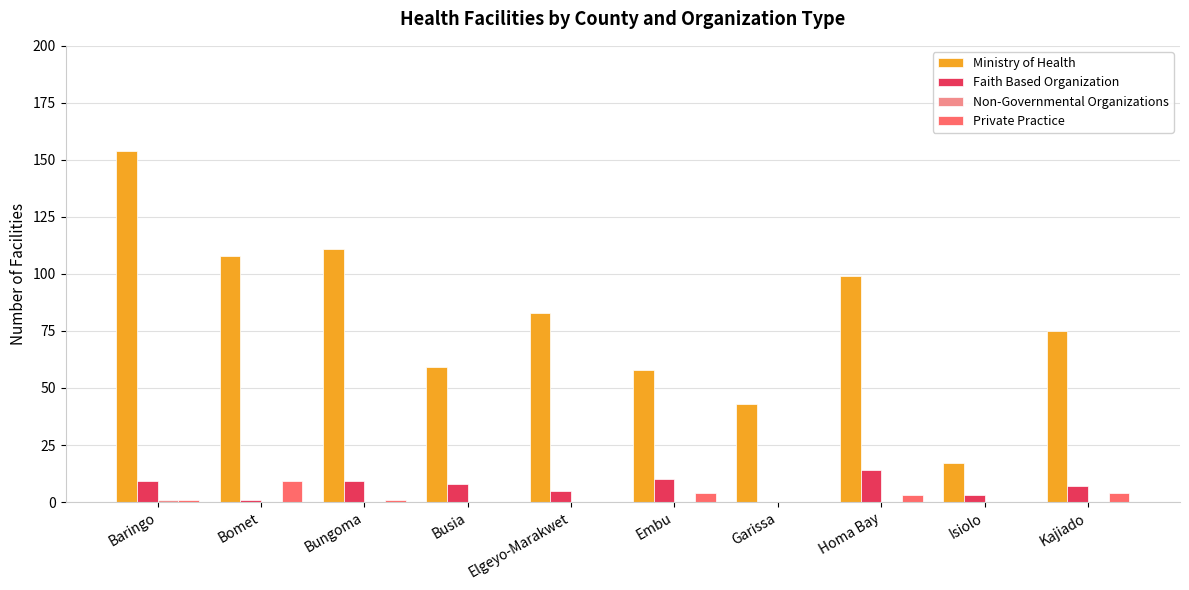

Which series changed the most between Embu and Homa Bay?

Ministry of Health